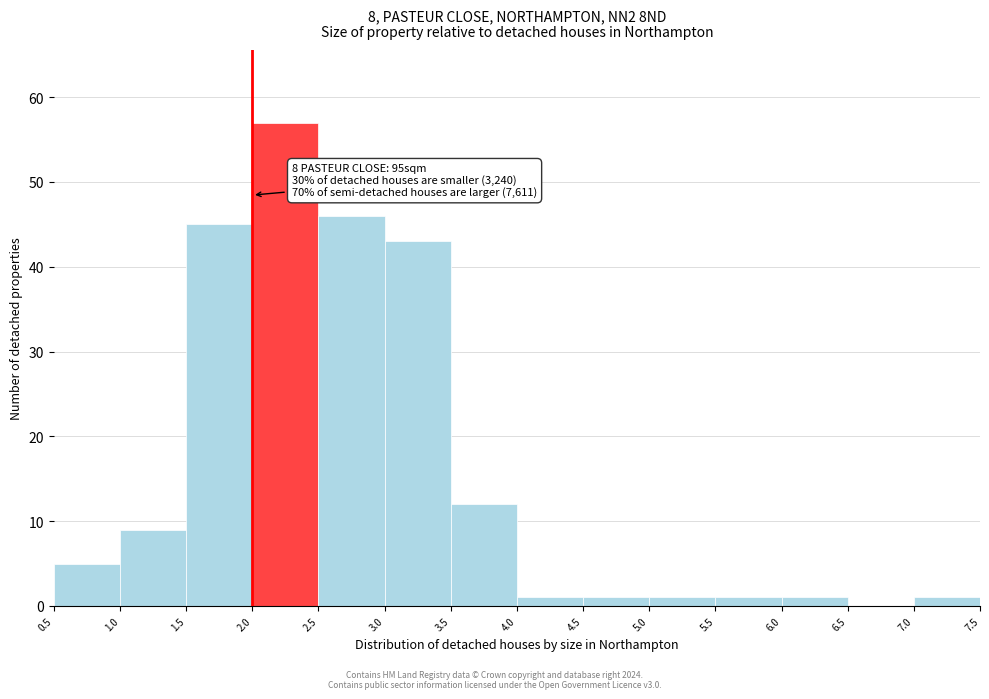

Over which range of the x-axis is the bar tallest?

2.0 to 2.5